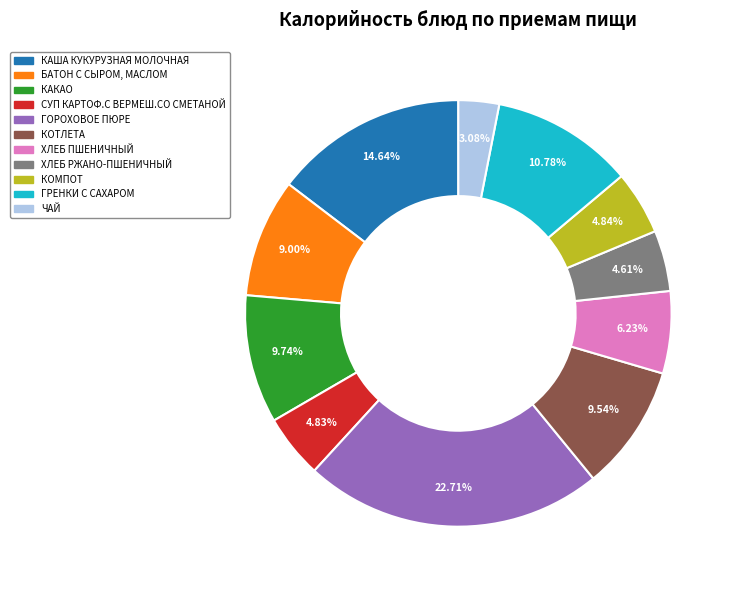

To the nearest percent, what percentage of the pie is ЧАЙ?

3%